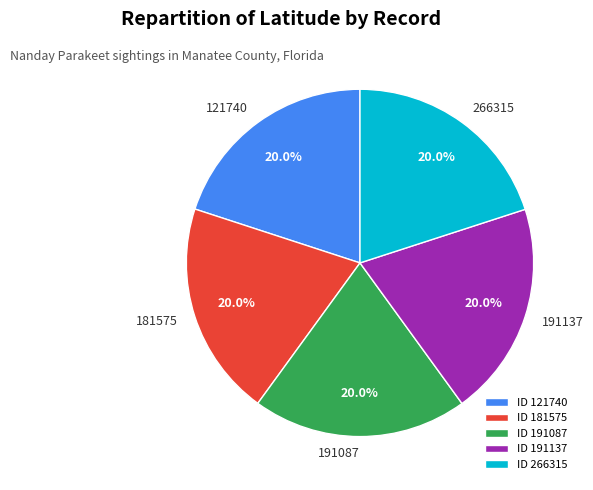

To the nearest percent, what portion does 121740 represent?

20%